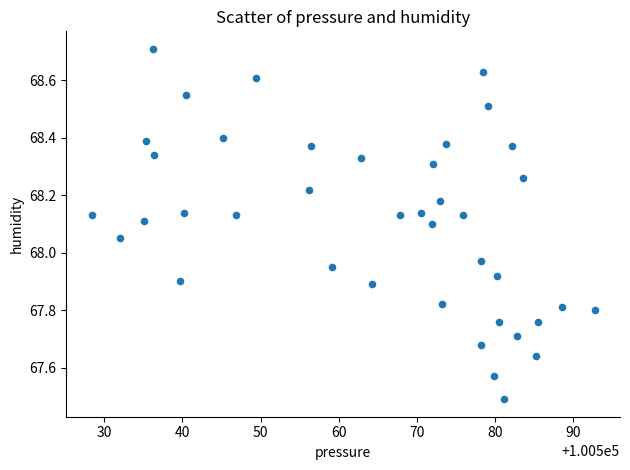

What is the range of Y values (max minus min)?

1.2